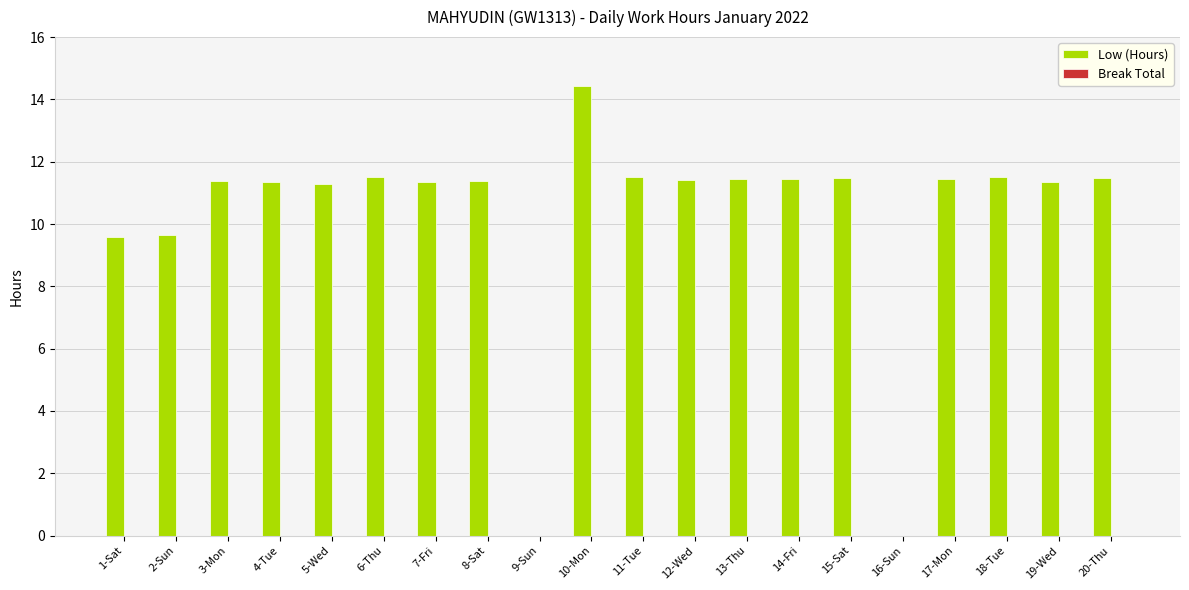

True or false: the data shows 11.3 at 19-Wed.

True